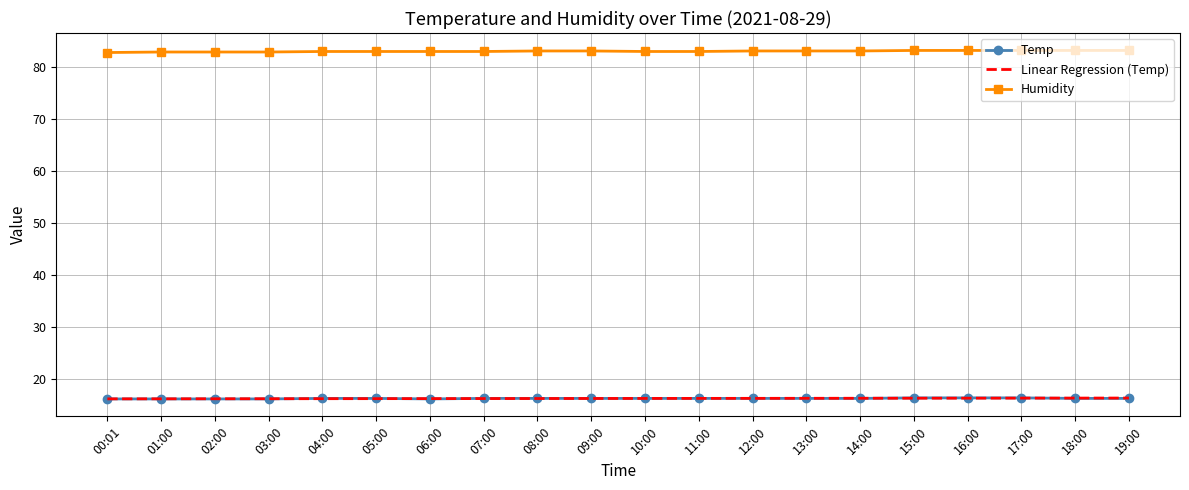

What are all the series names shown in the legend?

Temp, Linear Regression (Temp), Humidity